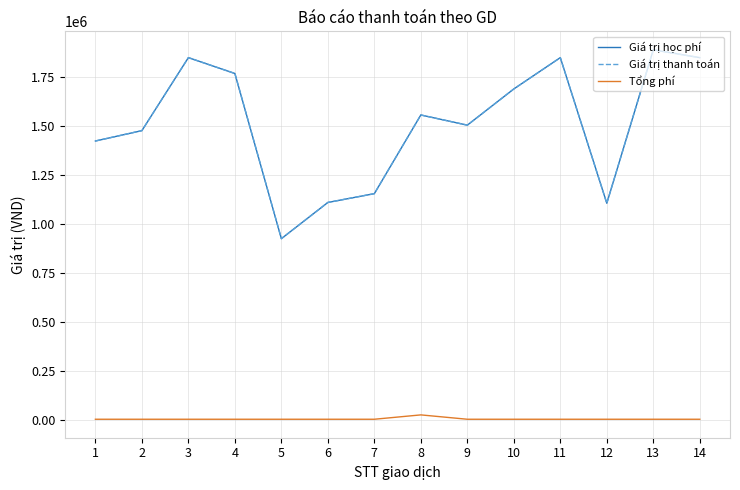

The value of Giá trị thanh toán at 7 is 1156000. True or false?

True